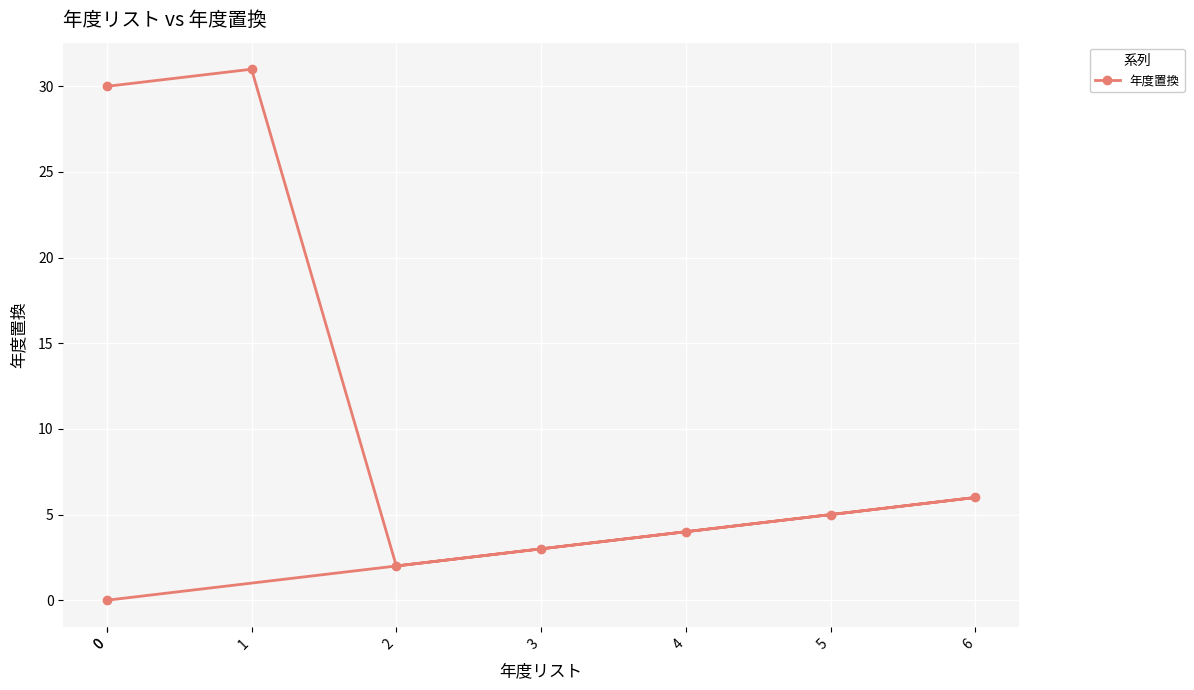

How many values are above zero?

7